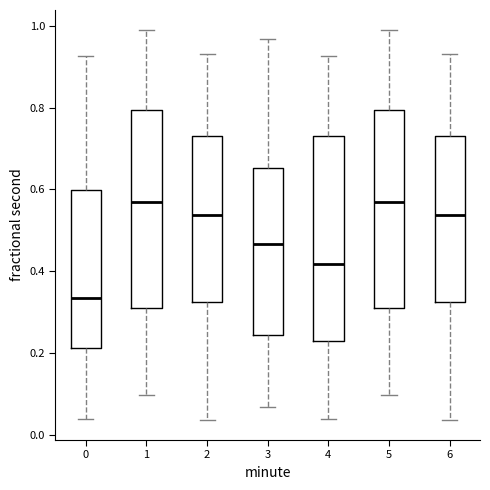

Reading left to right, read every box against the y-axis: the position of its median line, the range the box covers, and the ends of its whiskers. The values are not printed on the chart, so give them approximately, as read against the axis.

0: median 0.34, box 0.22 to 0.60, whiskers 0.04 to 0.92
1: median 0.56, box 0.32 to 0.80, whiskers 0.10 to 1.00
2: median 0.54, box 0.32 to 0.74, whiskers 0.04 to 0.94
3: median 0.46, box 0.24 to 0.66, whiskers 0.06 to 0.96
4: median 0.42, box 0.22 to 0.72, whiskers 0.04 to 0.92
5: median 0.56, box 0.32 to 0.80, whiskers 0.10 to 1.00
6: median 0.54, box 0.32 to 0.74, whiskers 0.04 to 0.94